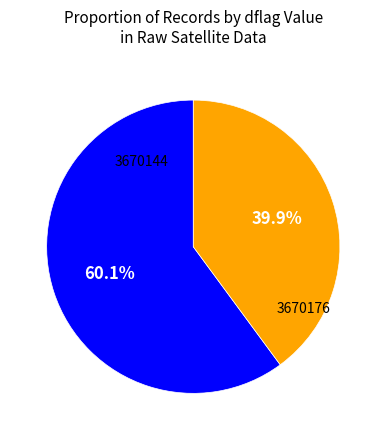

Which has a higher value, 3670144 or 3670176?

3670144